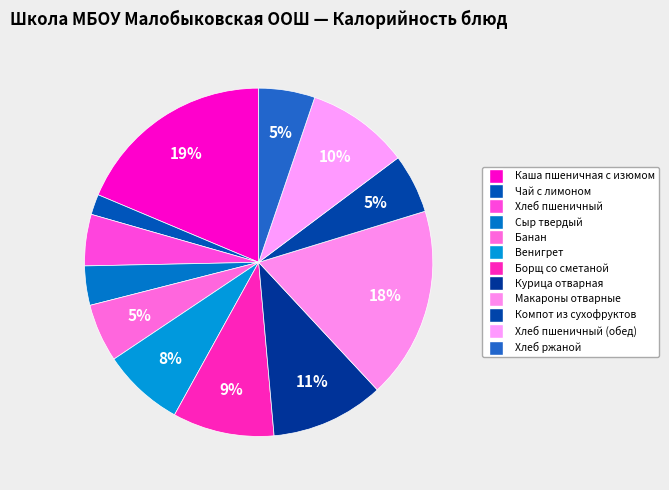

To the nearest percent, what is the difference between the largest and smallest slice percentages?

17%